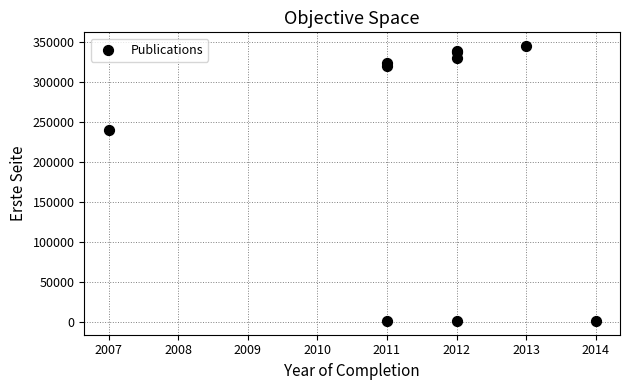

What Y value in the scatter plot is closest to 173308?

240484